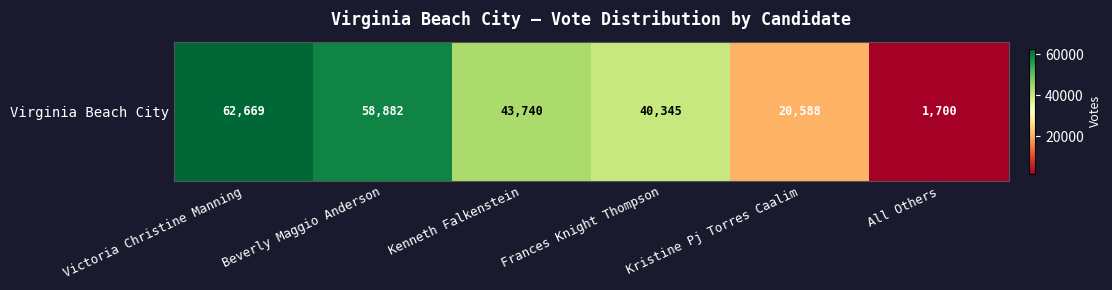

Reading right to left, extract all data points from this chart.

1700	20588	40345	43740	58882	62669